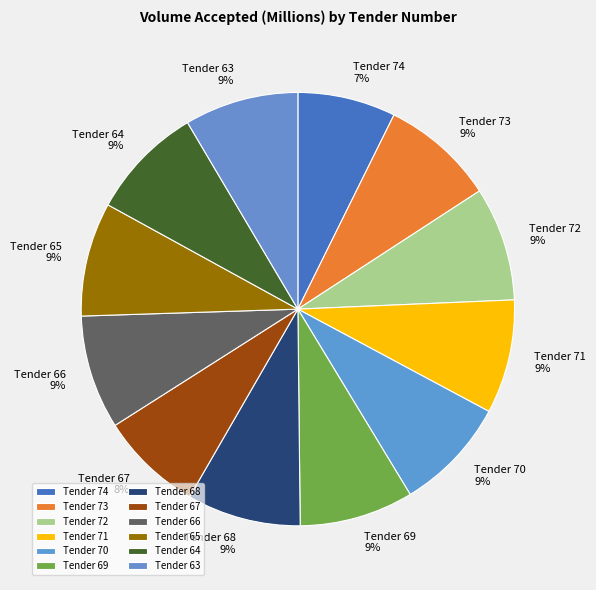

Is there a majority slice in this chart?

No